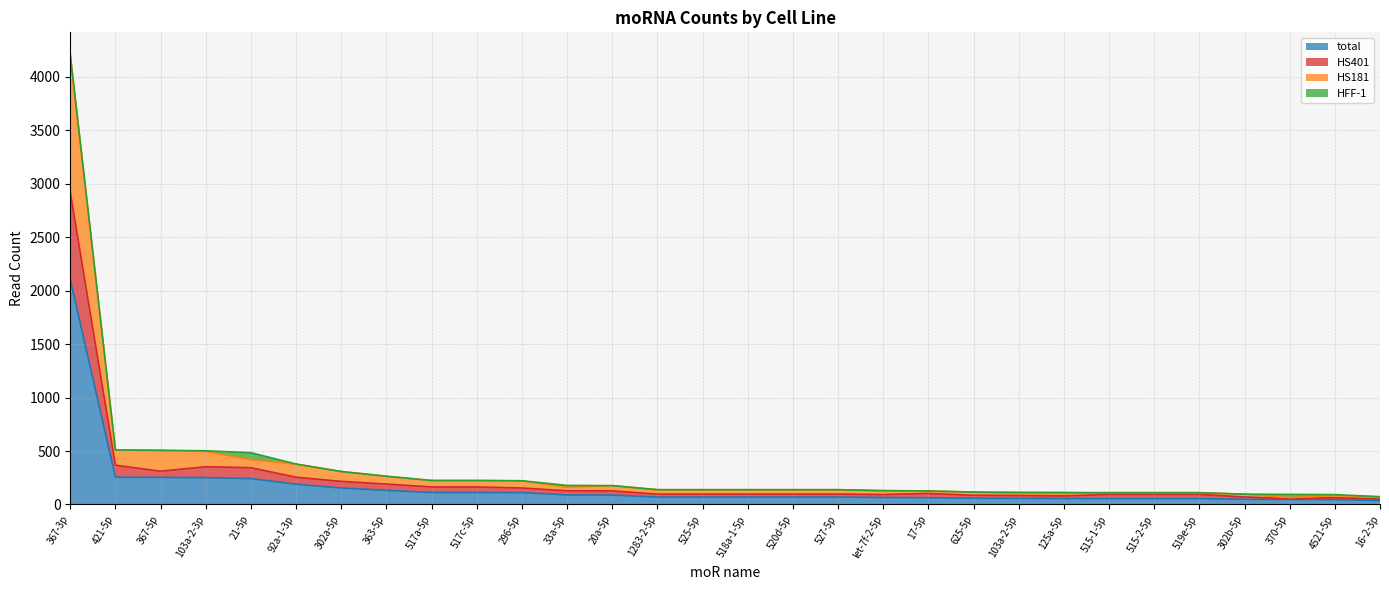

True or false: HS181 and HS401 intersect in this chart.

False